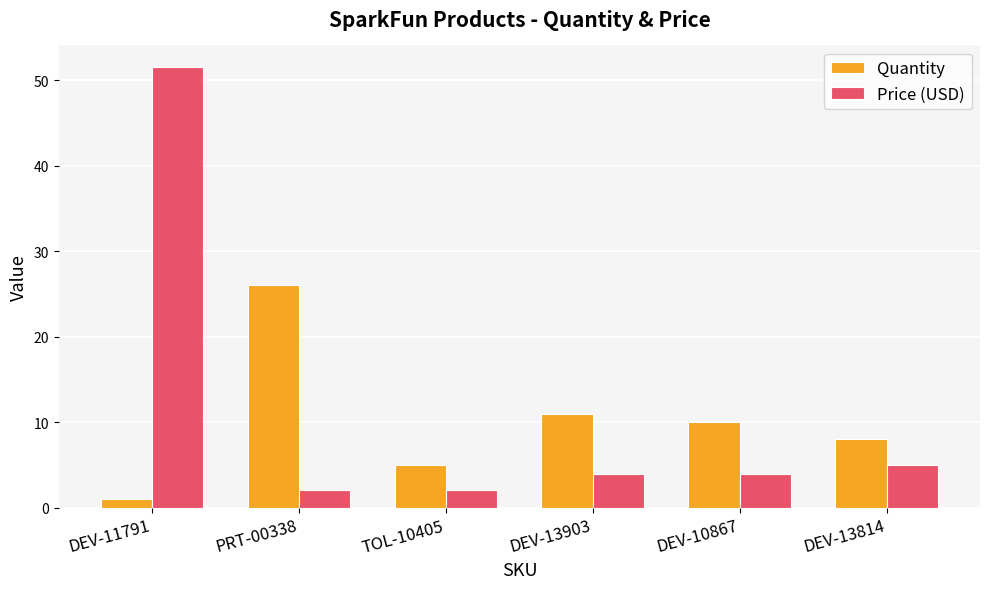

The value of Price (USD) at DEV-10867 is 4.0. True or false?

True